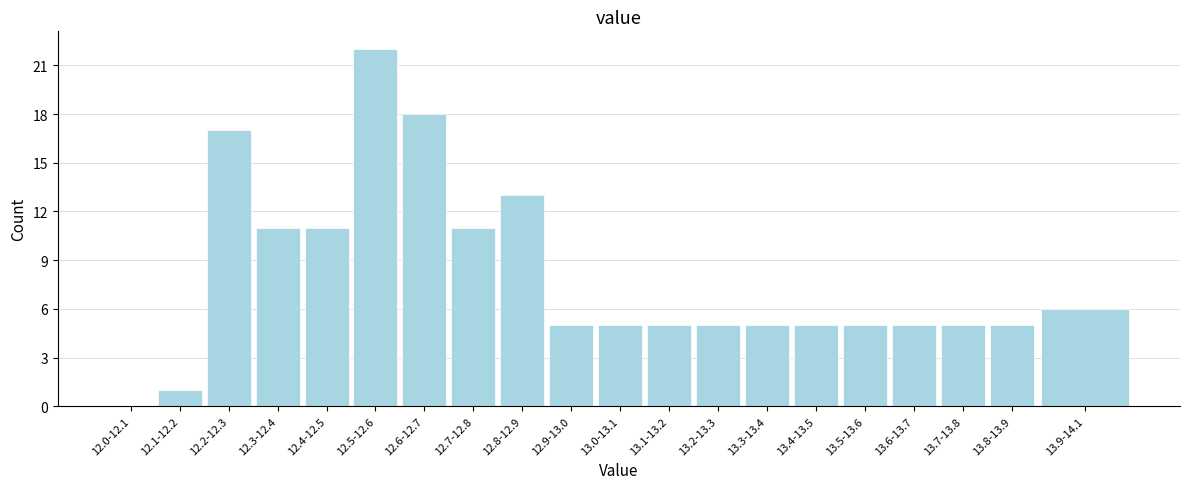

Reading right to left, transcribe all the data shown in this chart.

13.9-14.1=6	13.8-13.9=5	13.7-13.8=5	13.6-13.7=5	13.5-13.6=5	13.4-13.5=5	13.3-13.4=5	13.2-13.3=5	13.1-13.2=5	13.0-13.1=5	12.9-13.0=5	12.8-12.9=13	12.7-12.8=11	12.6-12.7=18	12.5-12.6=22	12.4-12.5=11	12.3-12.4=11	12.2-12.3=17	12.1-12.2=1	12.0-12.1=0